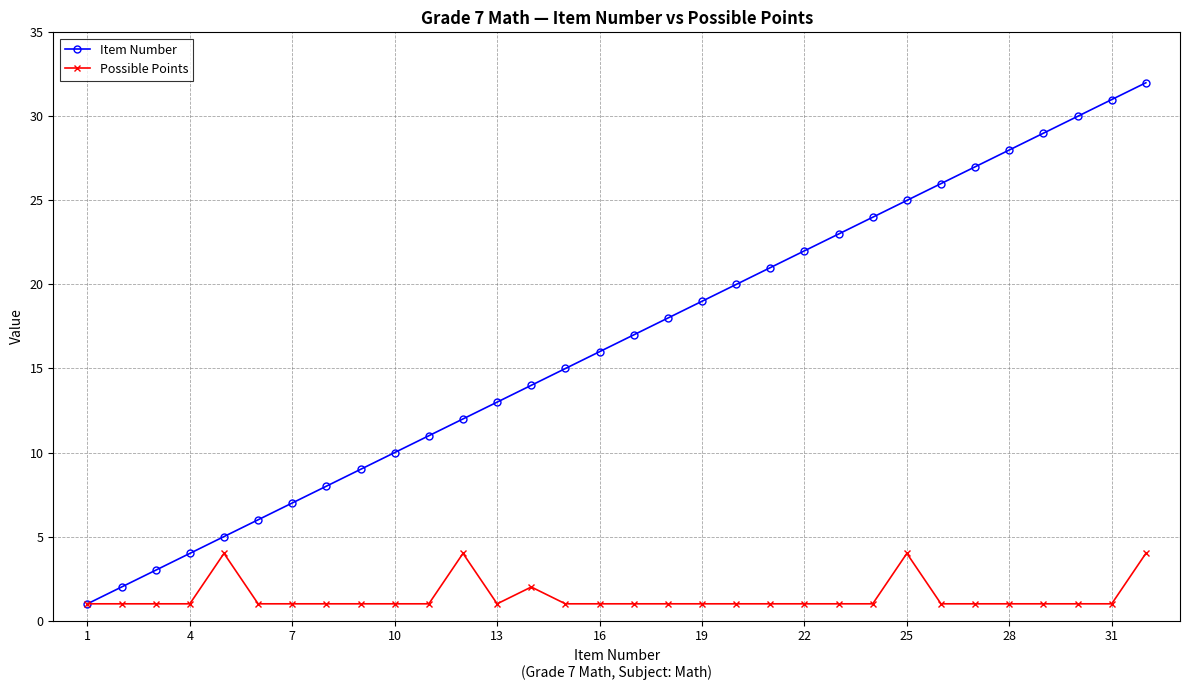

List the series in order of their peak value, lowest first.

Possible Points, Item Number